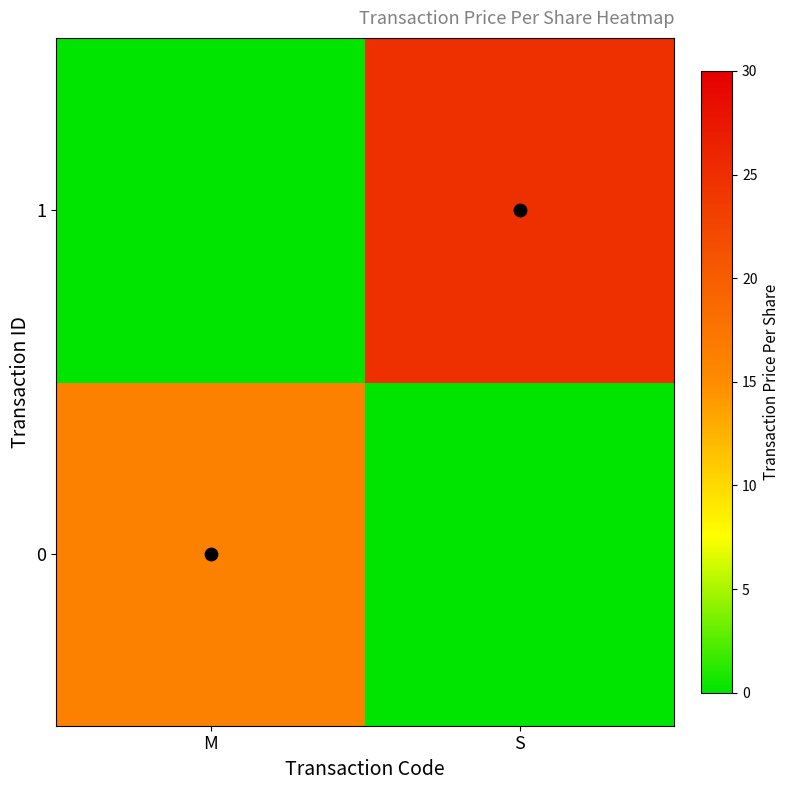

At how many categories does at least one series exceed 16?

2